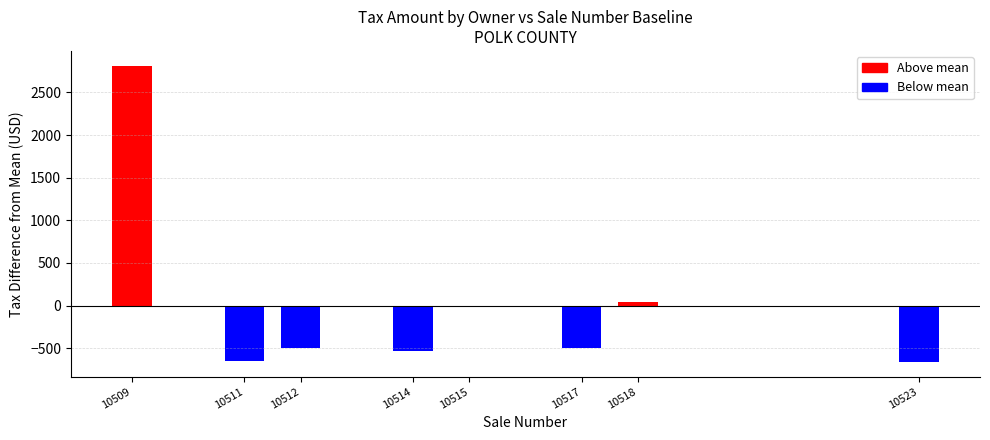

What is the smallest value displayed?

-660.8